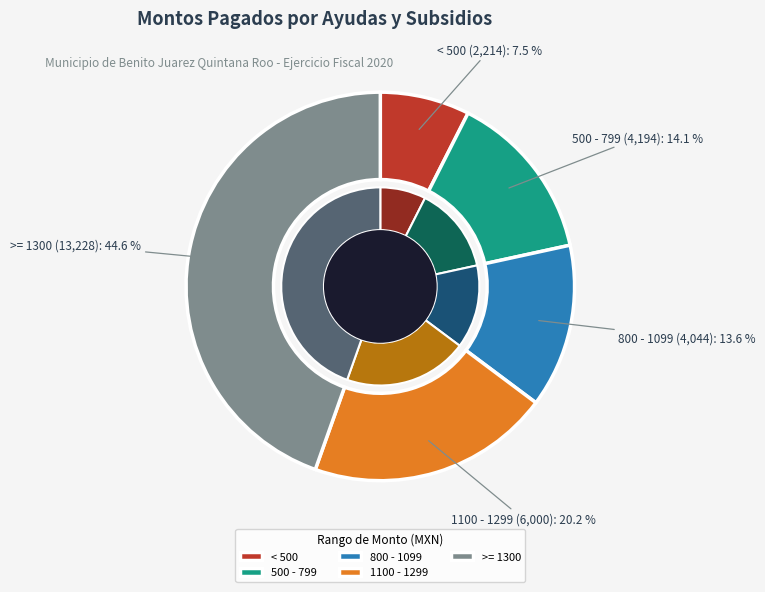

Is it true that MIRNA KARINA ESPINOZA GUTIERREZ is 9% of the pie?

False